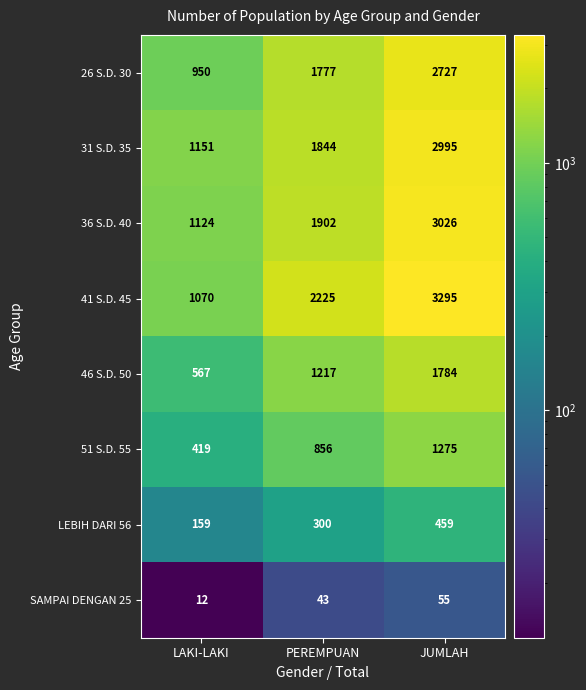

Which series has the largest range (max minus min)?

41 S.D. 45